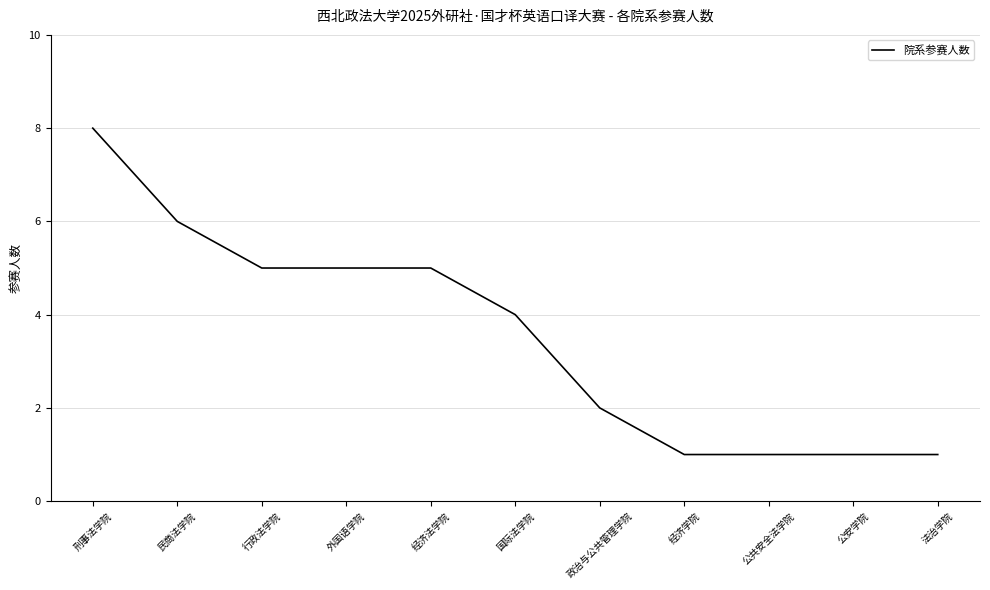

Read the value at 行政法学院.

5